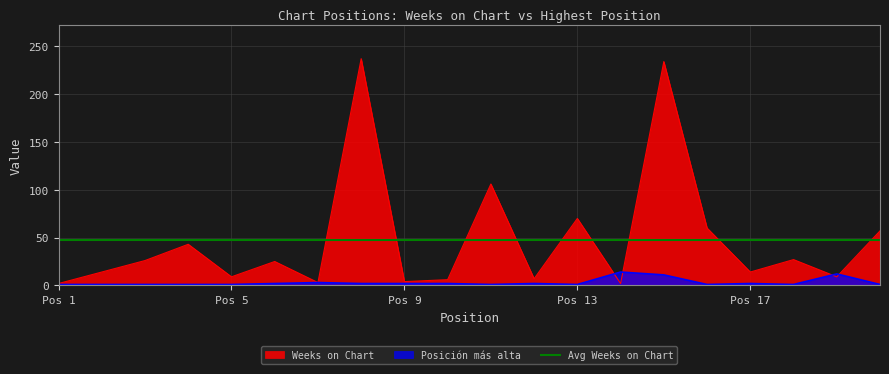

Read the Weeks on Chart value at 18, to the nearest 50.

50